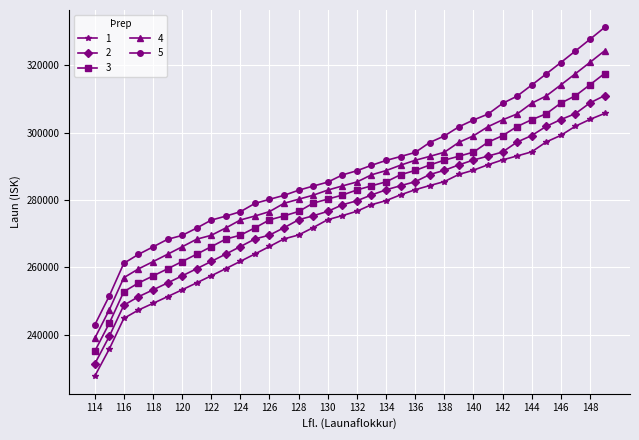

List the series in order of their peak value, highest first.

5, 4, 3, 2, 1